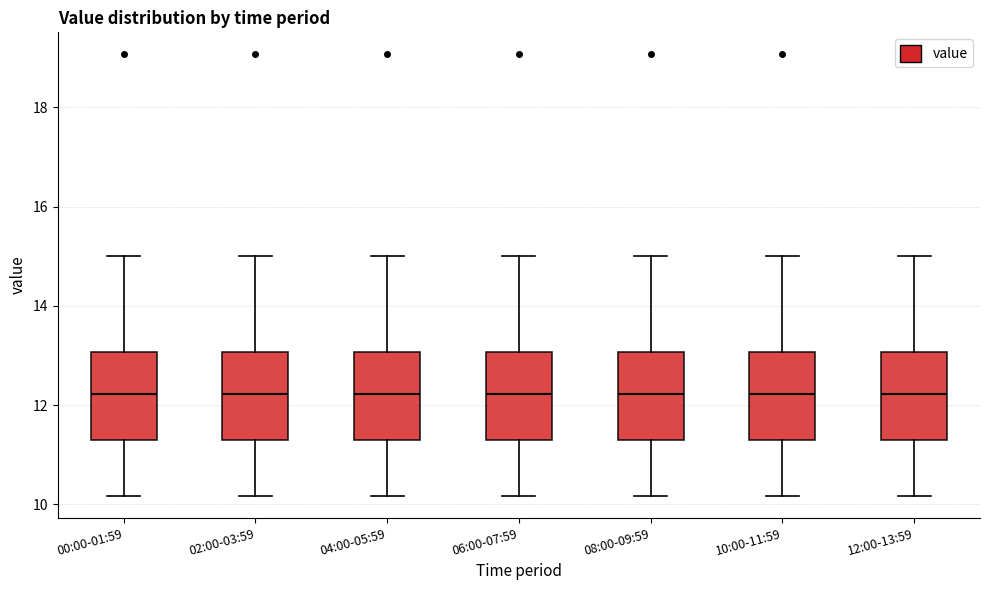

Where is the upper edge of the box for 04:00-05:59 on the y-axis? The values are not printed on the chart, so give them approximately, as read against the axis.

13.0